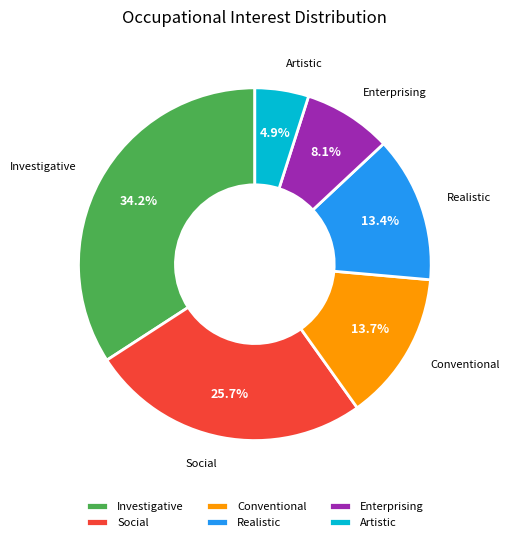

Which has a higher value, Enterprising or Investigative?

Investigative